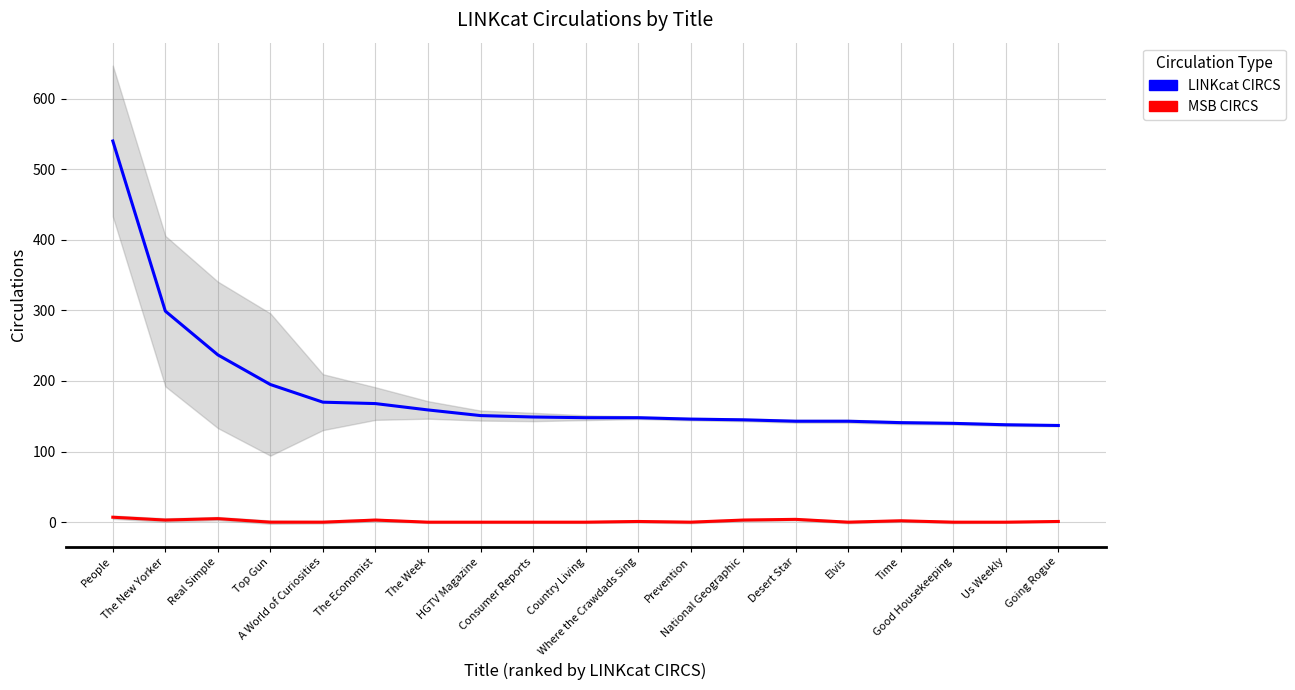

What is the sum of the MSB CIRCS values at Real Simple and Country Living?

5